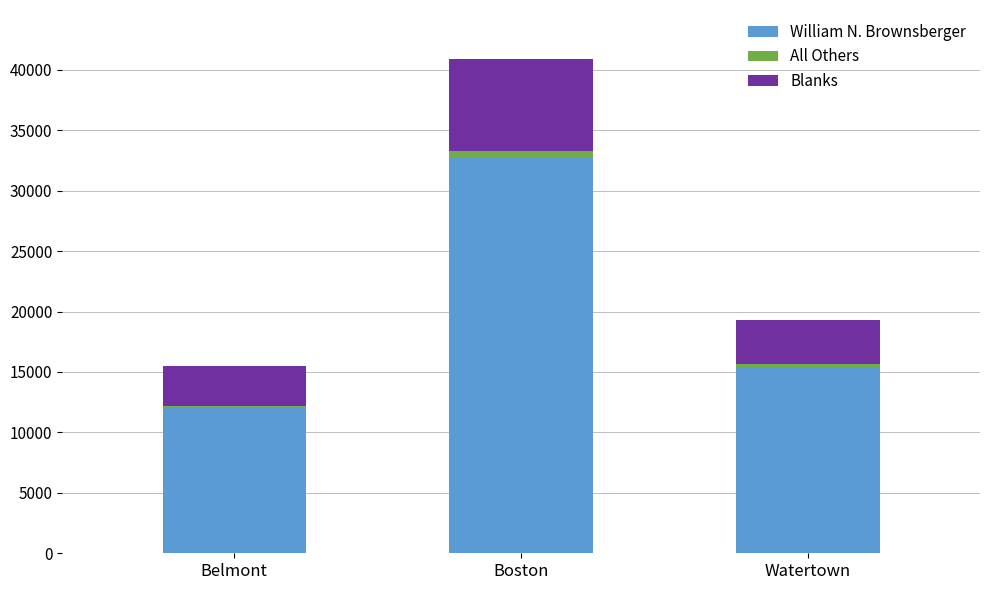

At which label does William N. Brownsberger reach its peak?

Boston